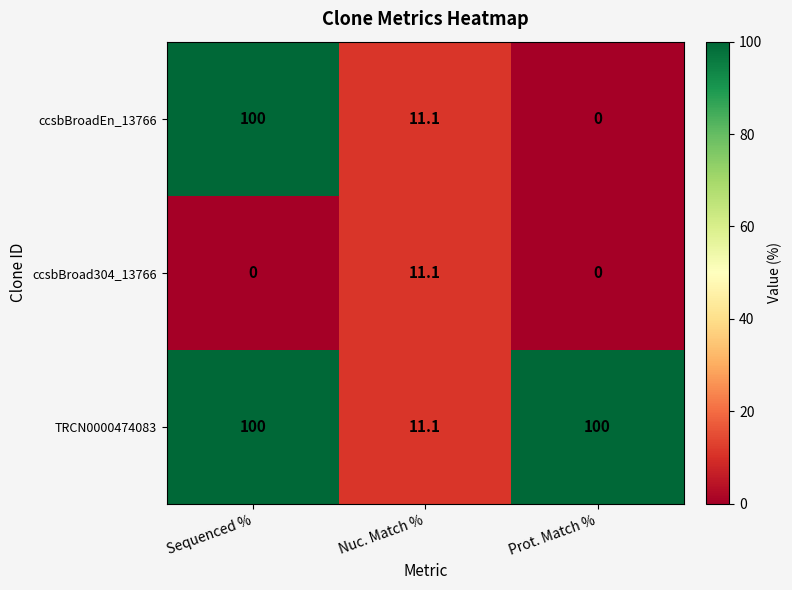

What is the average value of the TRCN0000474083 series?

70.4